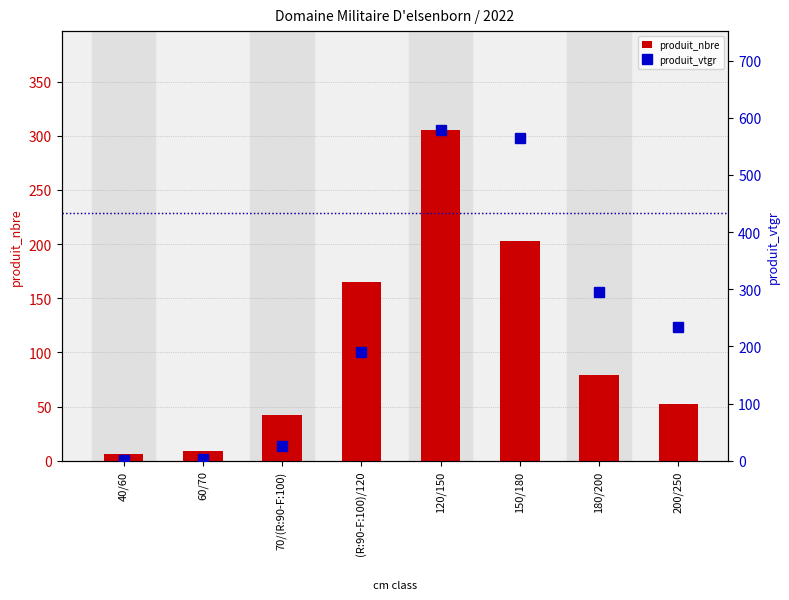

Reading left to right, list all the values displayed in this chart.

produit_nbre: 40/60=6.0	60/70=9.0	70/(R:90-F:100)=42.0	(R:90-F:100)/120=165.0	120/150=305.0	150/180=203.0	180/200=79.0	200/250=52.0
produit_vtgr: 40/60=1.5	60/70=3.4	70/(R:90-F:100)=26.6	(R:90-F:100)/120=191.0	120/150=578.1	150/180=564.0	180/200=295.1	200/250=234.9